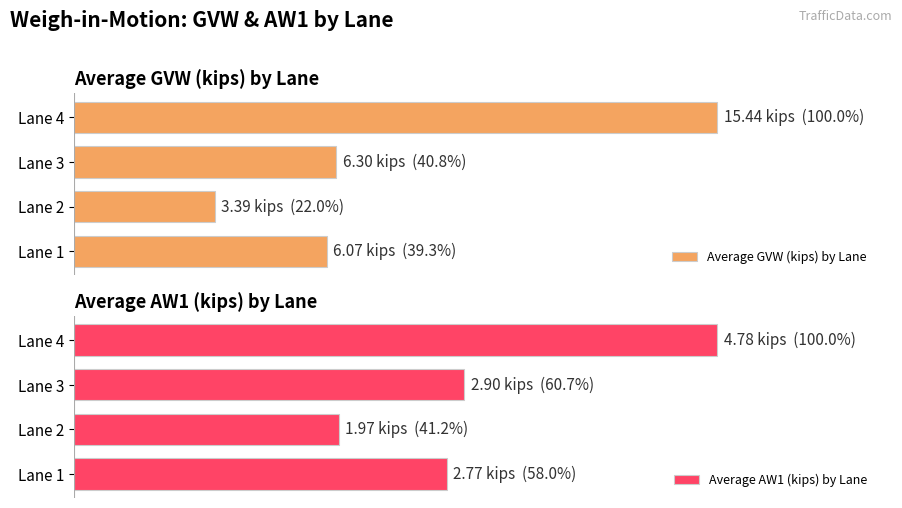

Reading right to left, extract all data points from this chart.

Average GVW (kips) by Lane: 15.4	6.3	3.4	6.1
Average AW1 (kips) by Lane: 4.8	2.9	2.0	2.8